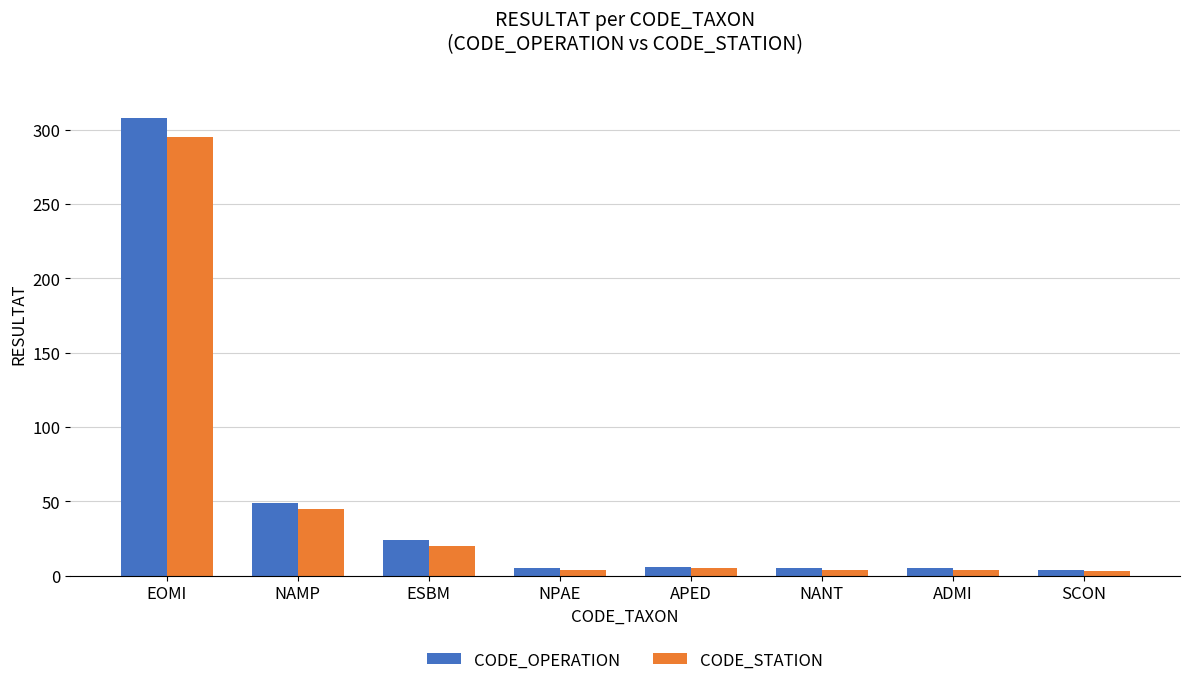

Is it true that CODE_STATION equals 20 at ESBM?

True